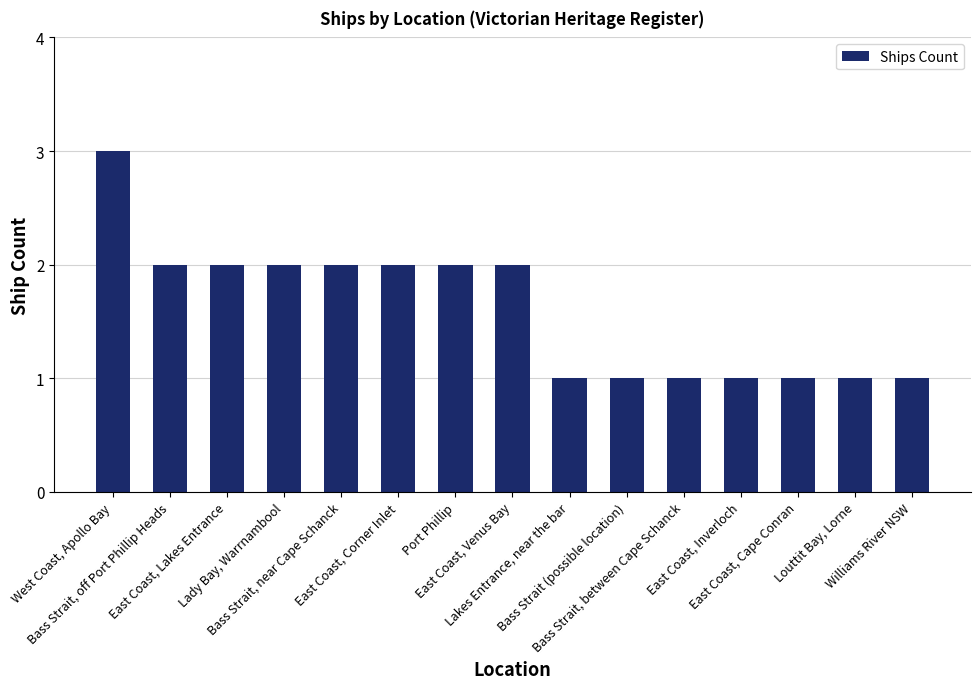

The value at Bass Strait (possible location) is 0. True or false?

False